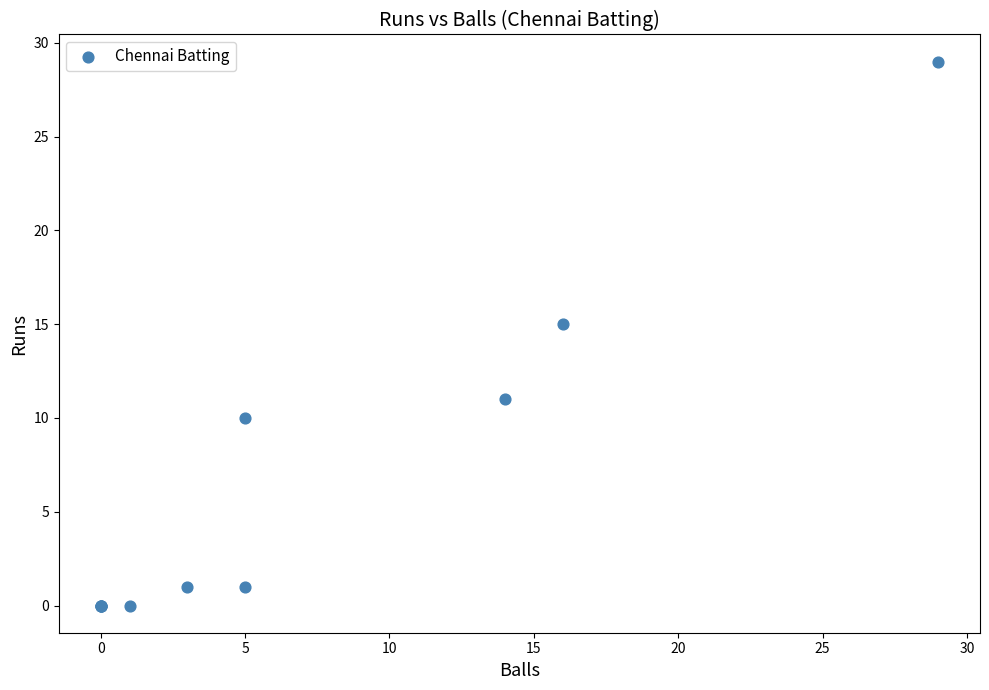

What Y value in the scatter plot is closest to 14?

15